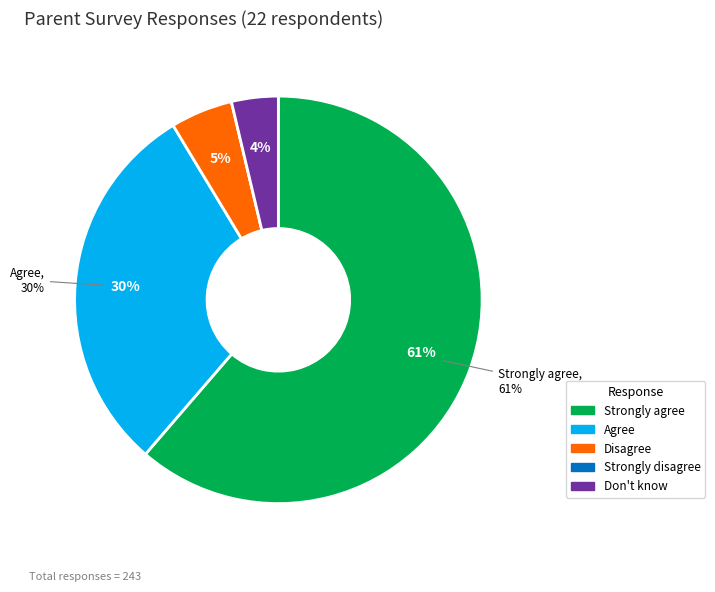

What percentage do Strongly disagree and Don't know together represent?

3.7%